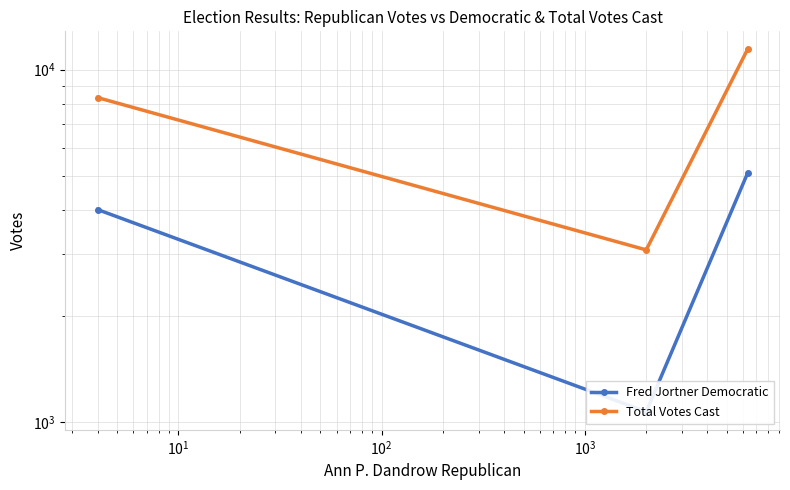

Does the chart display data point markers on the line(s)?

Yes